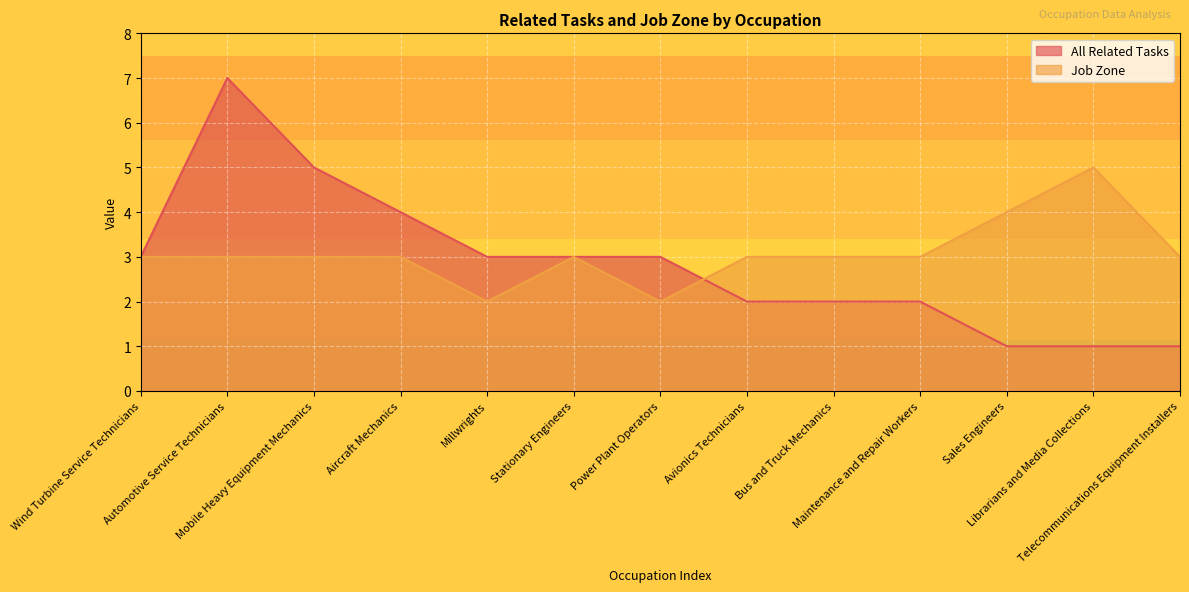

Does the chart display data point markers on the line(s)?

No